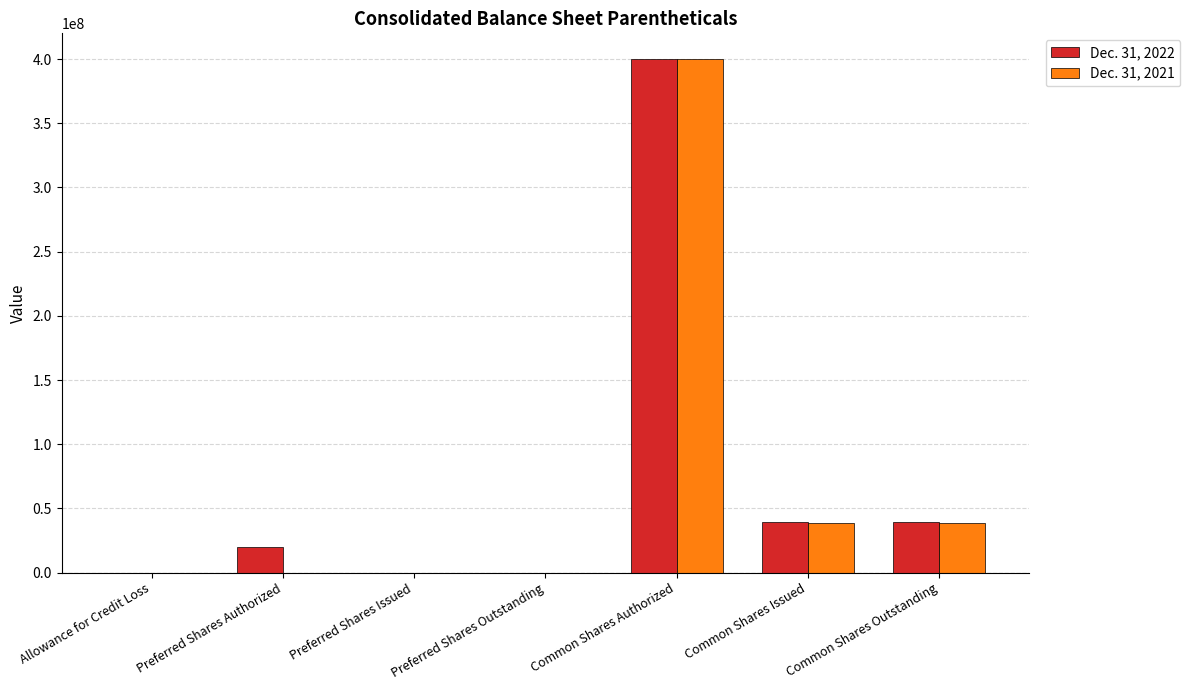

What is the total value across all series at Common Shares Outstanding?

78707245